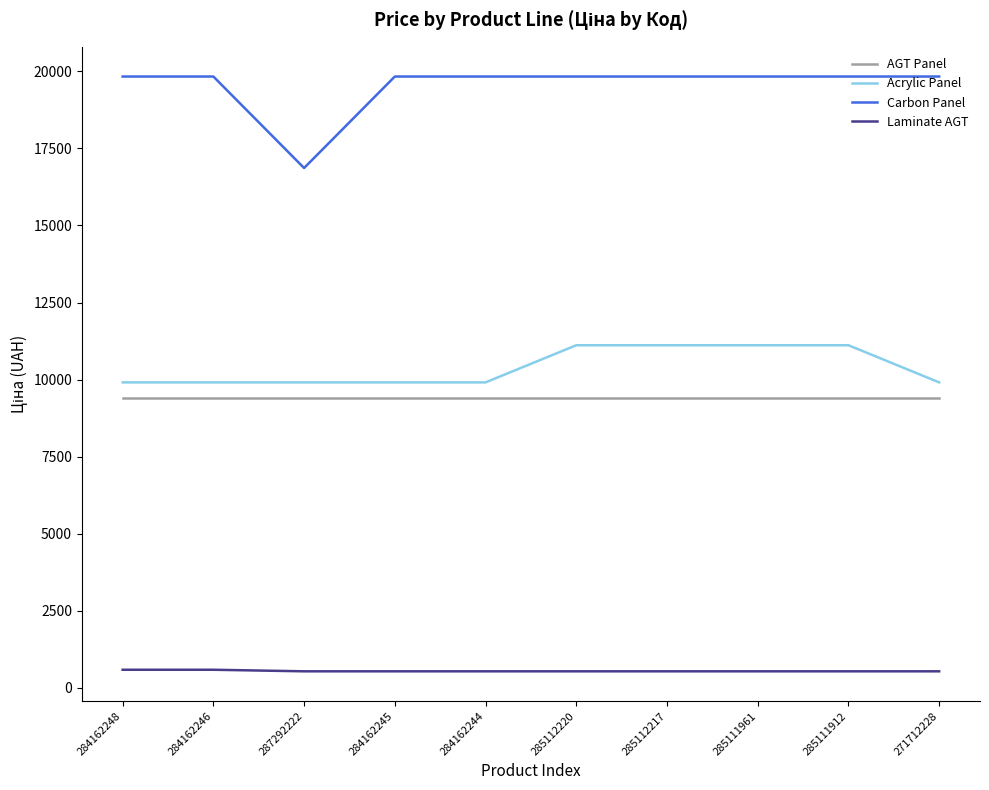

Is the value of Acrylic Panel at 284162246 greater than the value of Carbon Panel at 284162246?

No